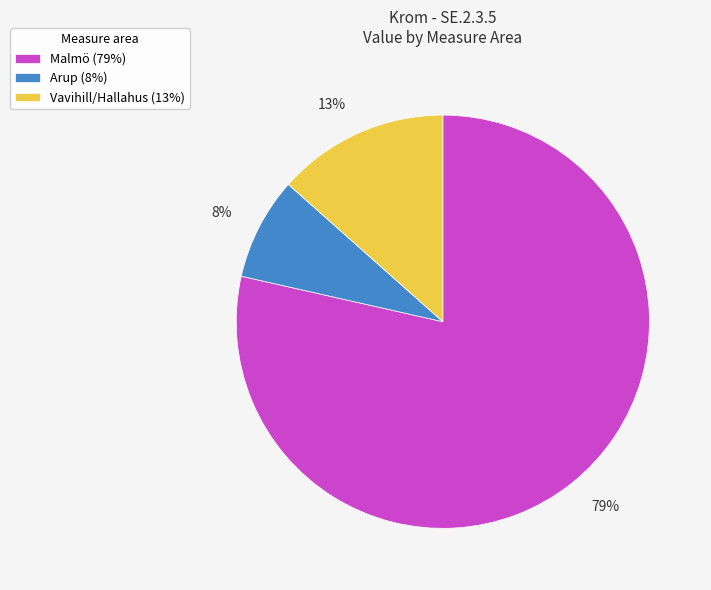

Is there a majority slice in this chart?

Yes